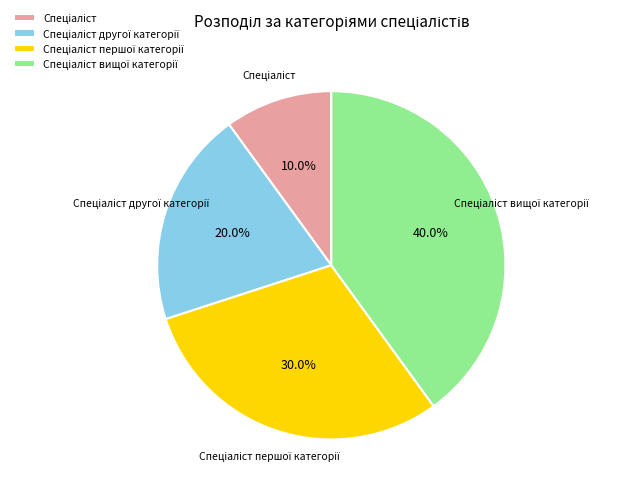

Does any single category account for the majority?

No